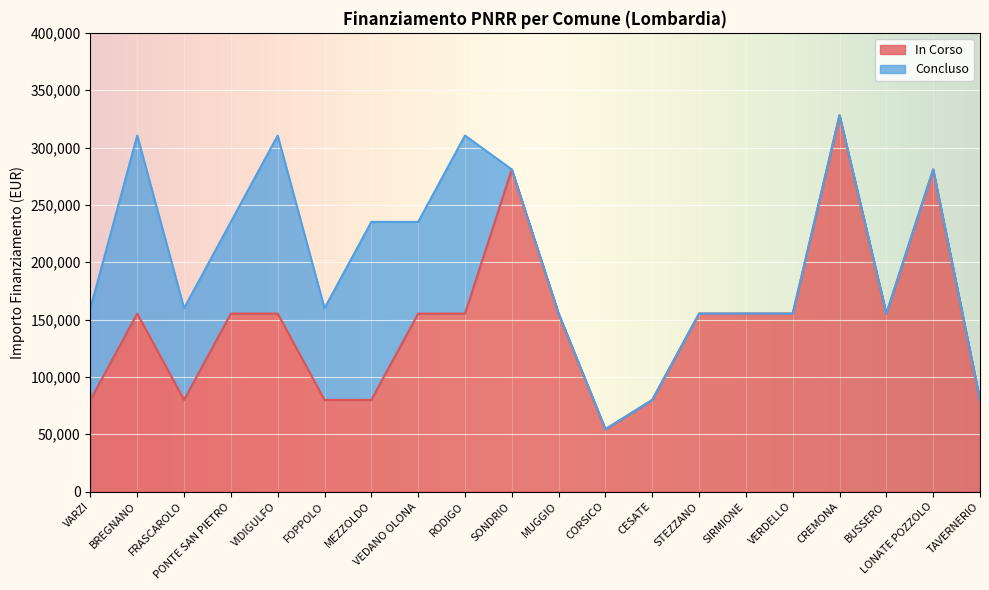

How many points are higher than both their immediate neighbors (excluding endpoints)?

4